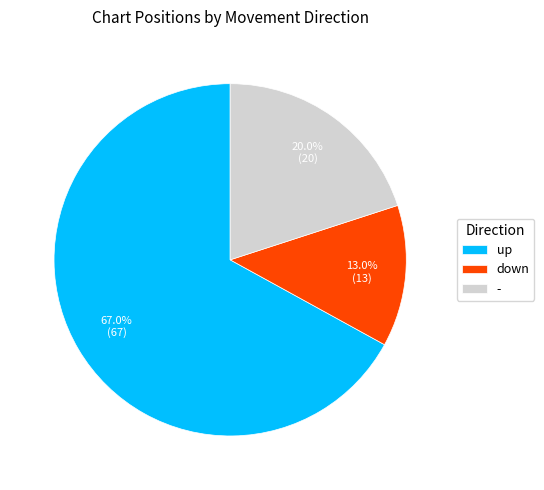

What percentage is NOT represented by up?

33.0%